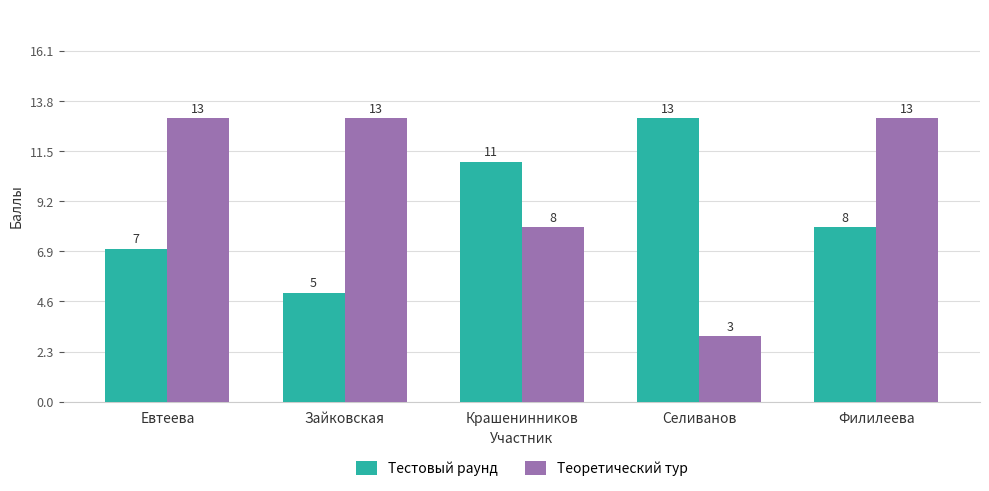

Which series has the largest total across all categories?

Теоретический тур